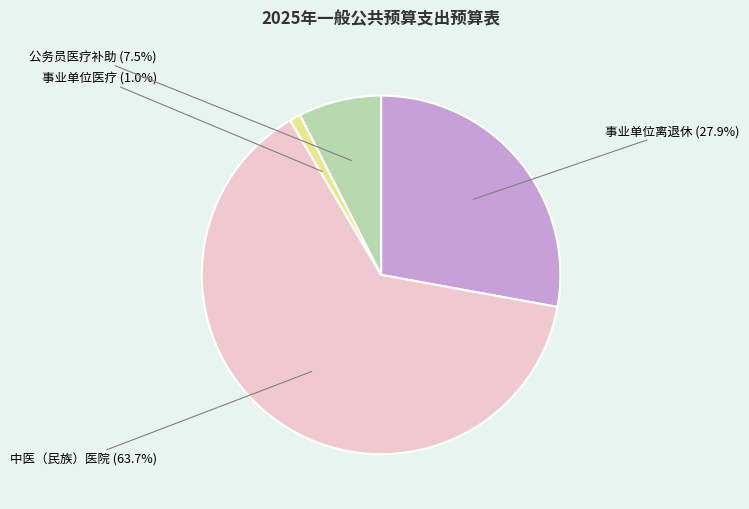

Is there any slice that represents more than half of the pie?

Yes